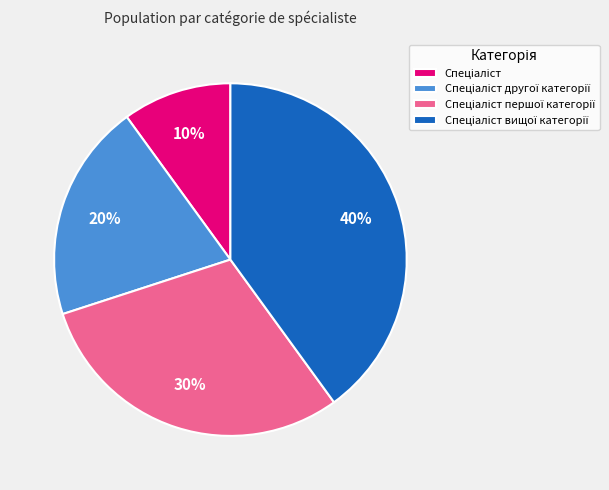

To the nearest percent, what is the difference between the largest and smallest slice percentages?

30%